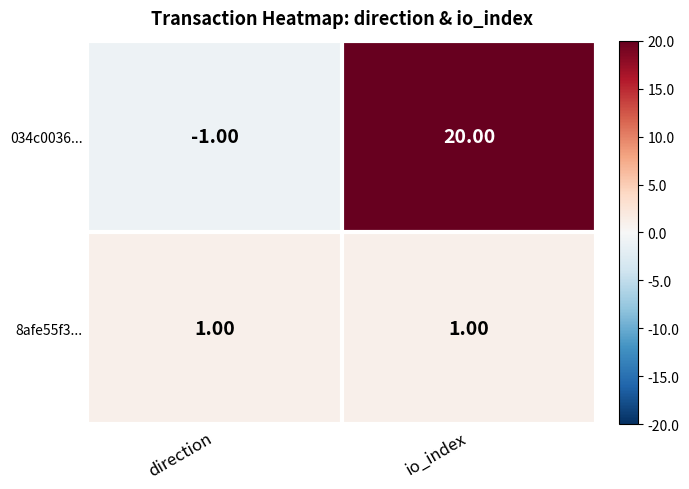

Which category has the lowest value across all series?

direction